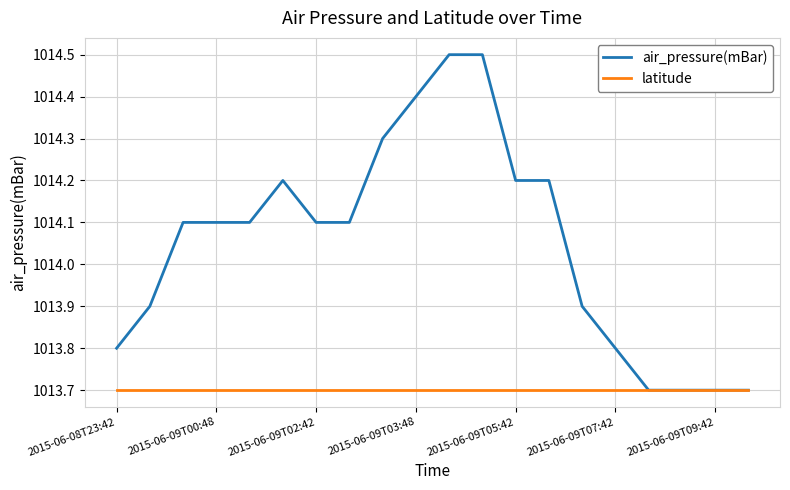

What is the highest value of the air_pressure(mBar) series?

1014.5